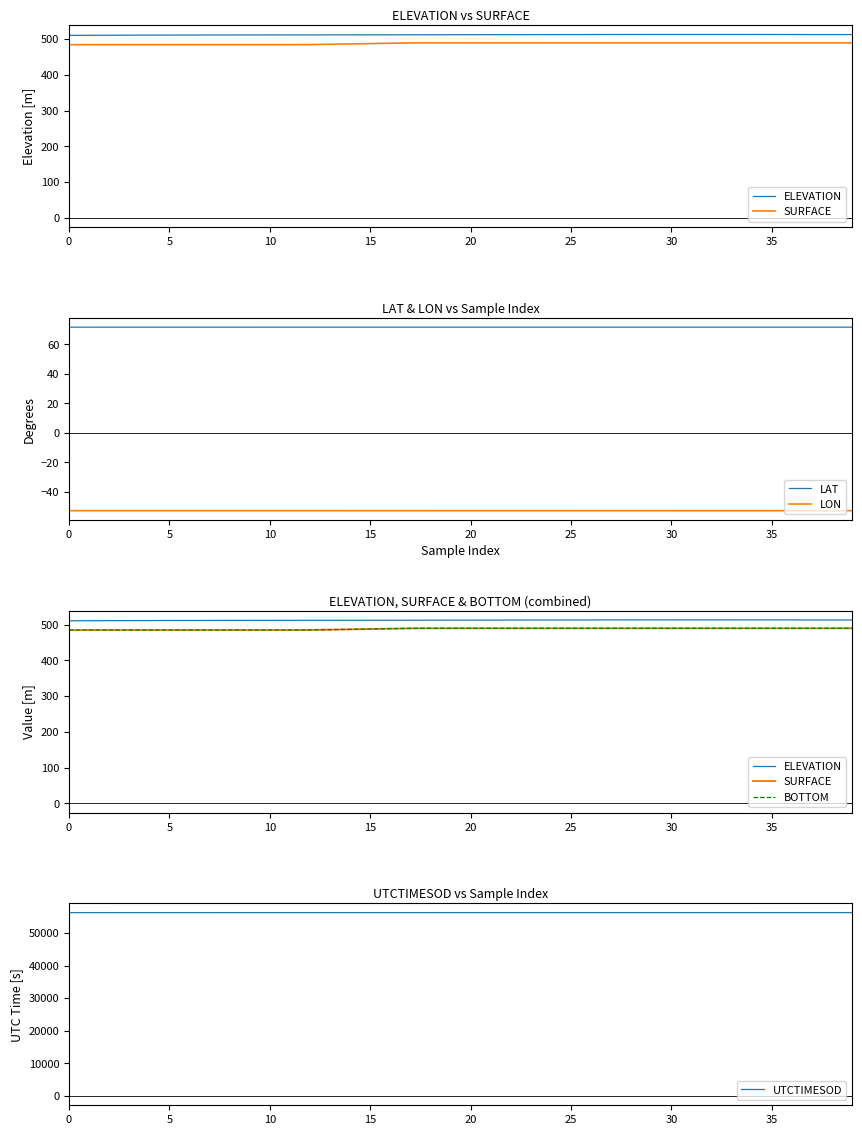

Is the value of UTCTIMESOD at 15 greater than the value of LAT at 27?

Yes